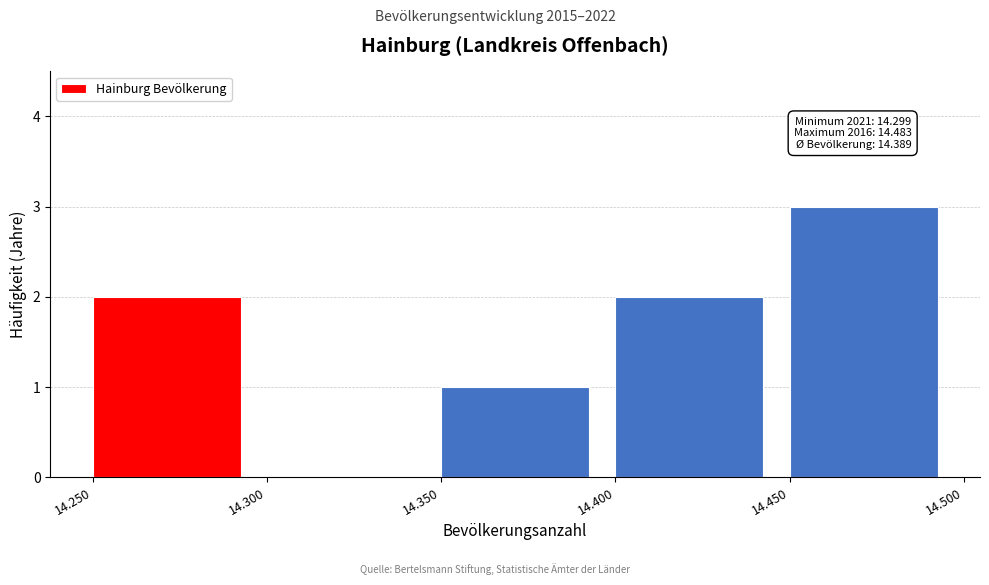

Reading left to right, what are all the values shown in this chart?

14.250=2	14.300=0	14.350=1	14.400=2	14.450=3